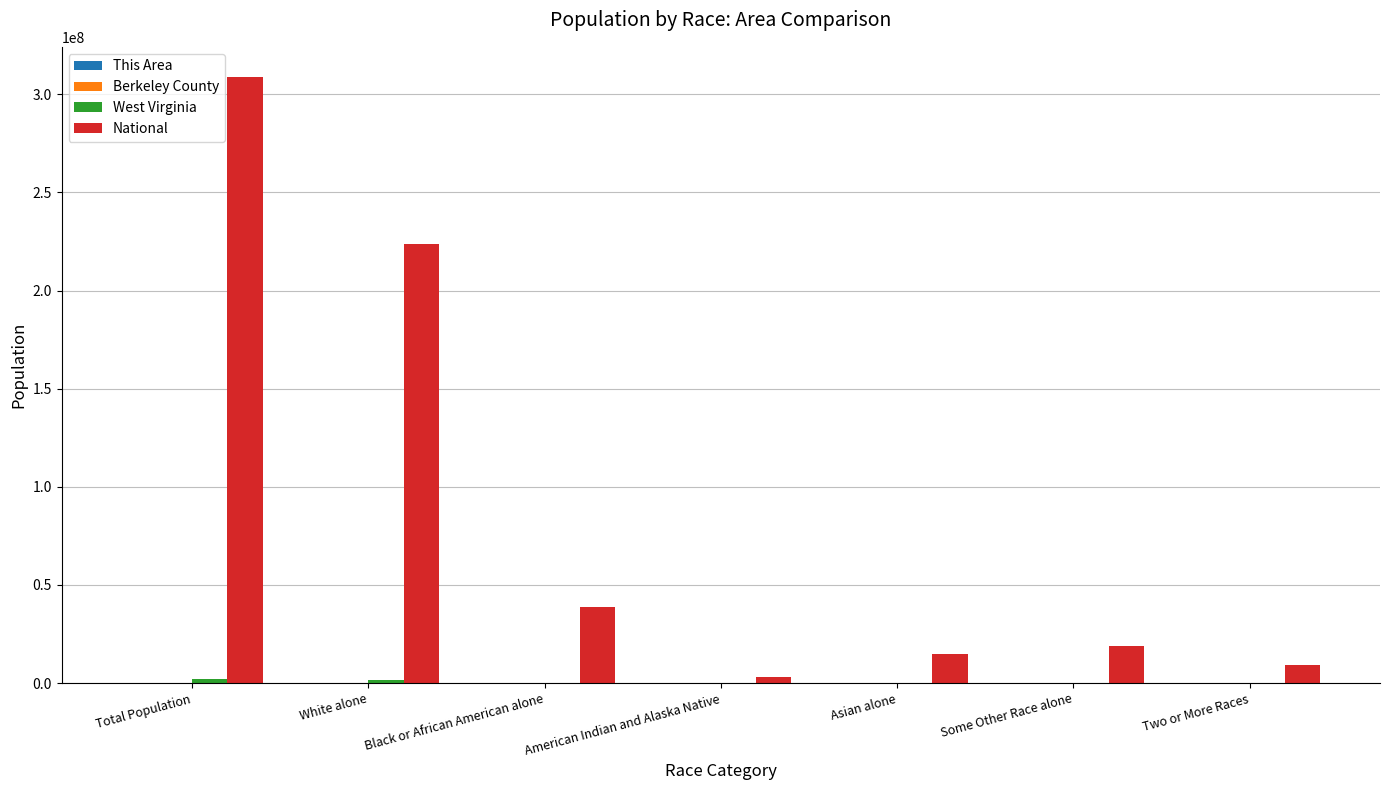

Where is National nearest to the value 155838893?

White alone